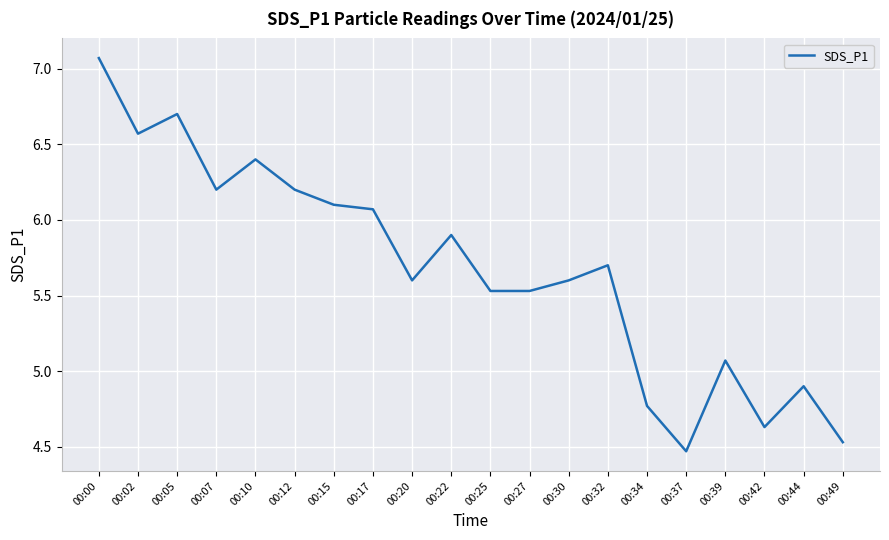

What is the sum of all values?

113.5